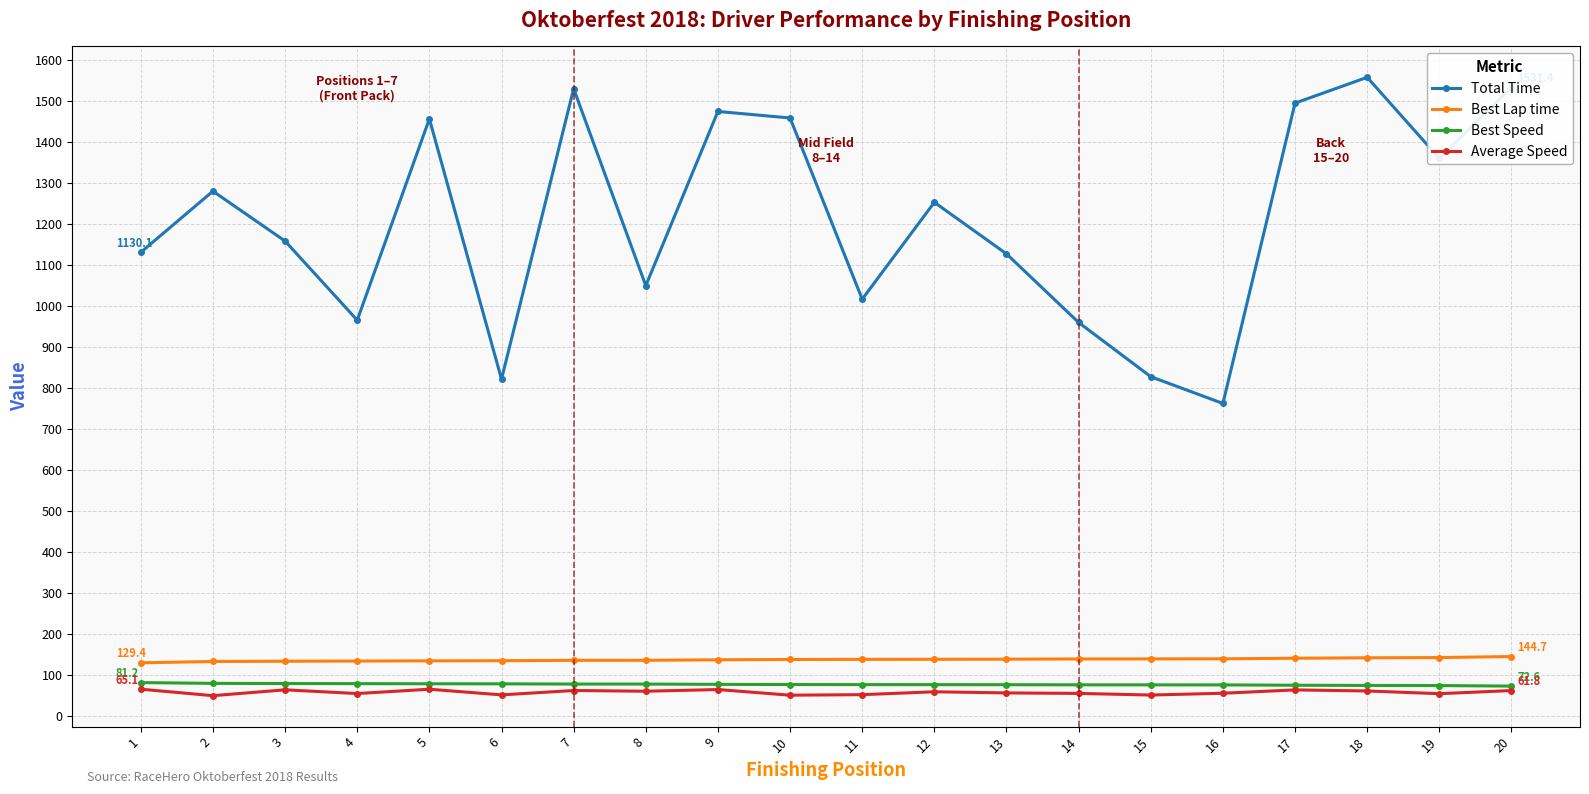

Does the chart display data point markers on the line(s)?

Yes